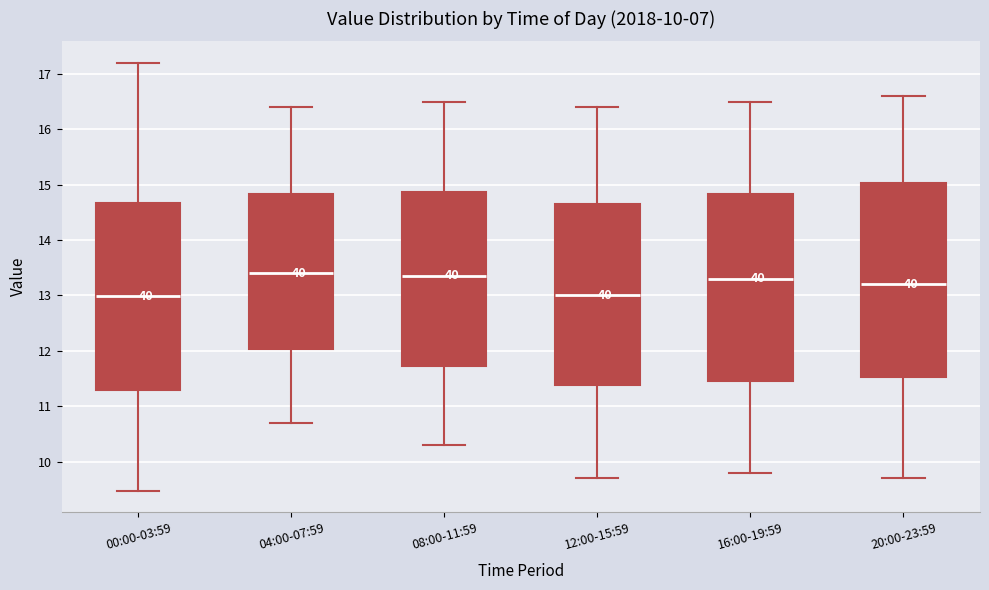

Comparing the boxes themselves (not the whiskers), which one is the tallest?

20:00-23:59